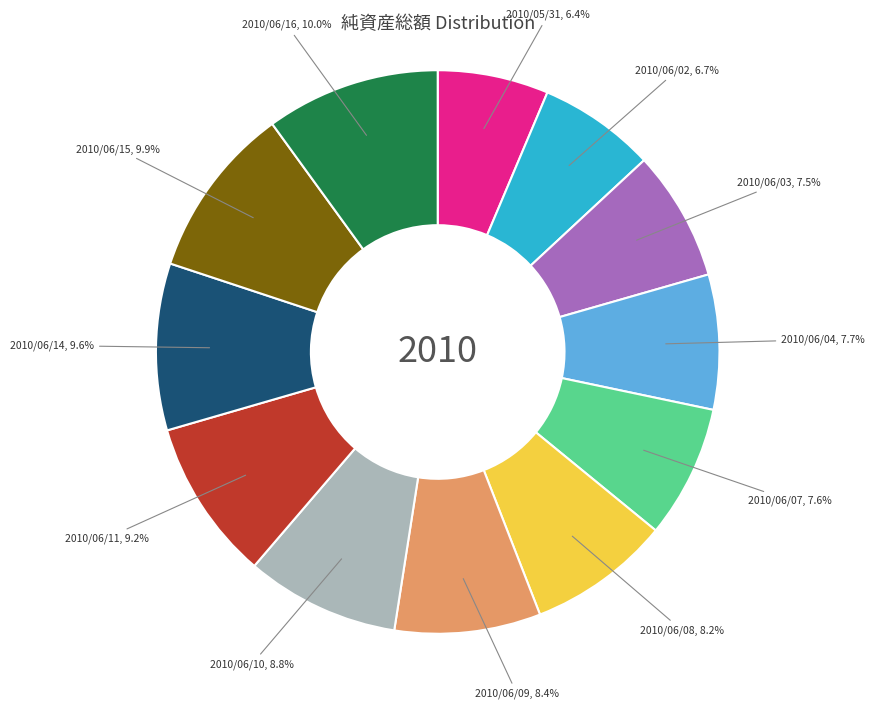

Count the number of slices in the pie.

12